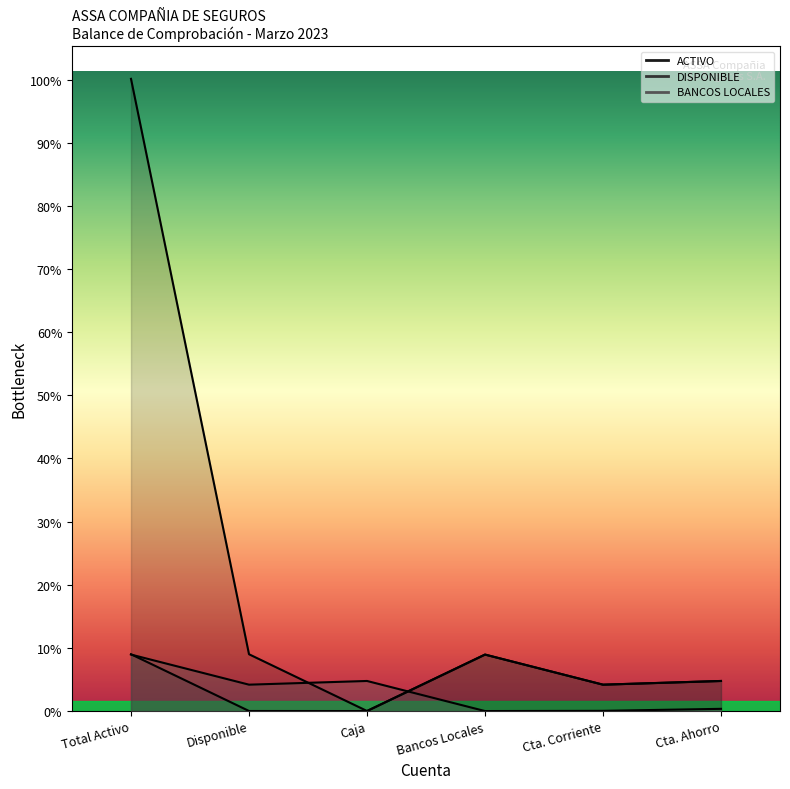

Reading right to left, extract all data points from this chart.

ACTIVO: Cta. Ahorro=1811200.2	Cta. Corriente=1588491.1	Bancos Locales=3399691.3	Caja=4203.0	Disponible=3419287.2	Total Activo=38046398.4
DISPONIBLE: Cta. Ahorro=1811200.2	Cta. Corriente=1588491.1	Bancos Locales=3399691.3	Caja=1050.0	Disponible=4203.0	Total Activo=3419287.2
BANCOS LOCALES: Cta. Ahorro=134086.4	Cta. Corriente=13470.2	Bancos Locales=743.9	Caja=1811200.2	Disponible=1588491.1	Total Activo=3399691.3